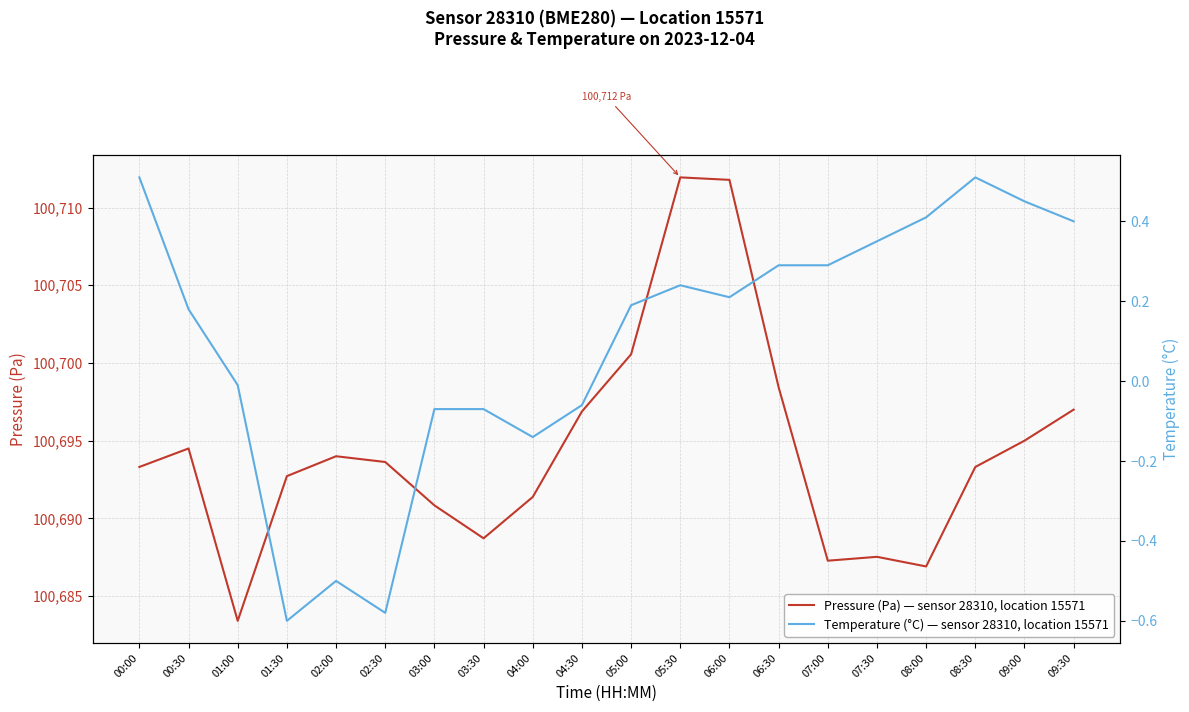

How many interior local valleys does the Pressure (Pa) — sensor 28310, location 15571 series have?

4